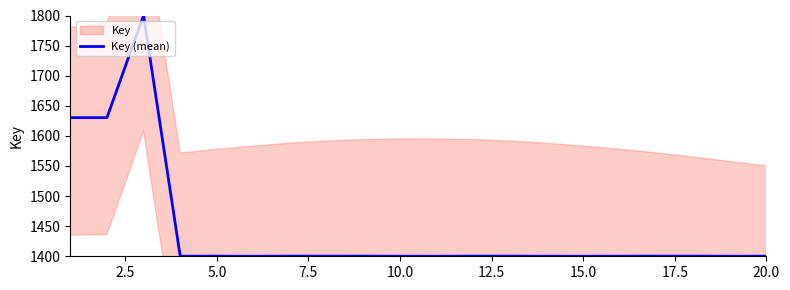

What is the highest value of the Key (mean) series?

1800.0